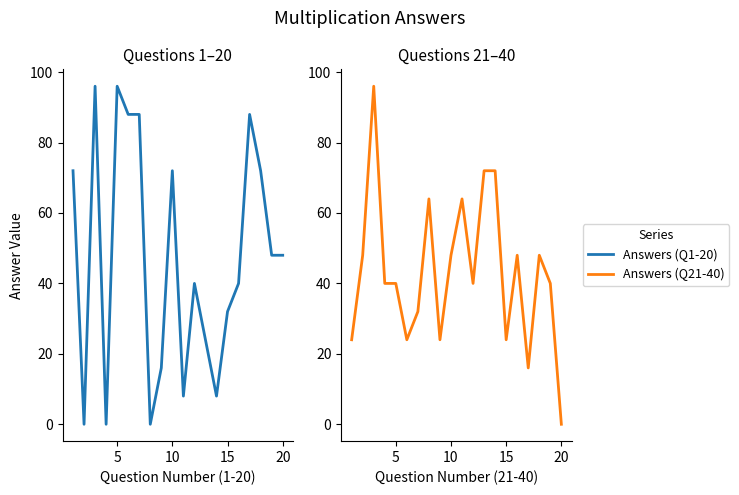

True or false: Answers (Q21-40) and Answers (Q1-20) cross at least once.

True